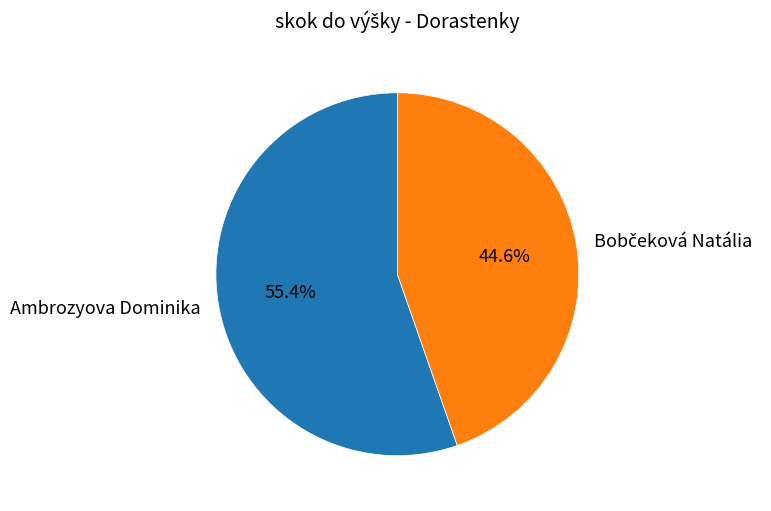

Does Ambrozyova Dominika represent more than half of the total?

Yes